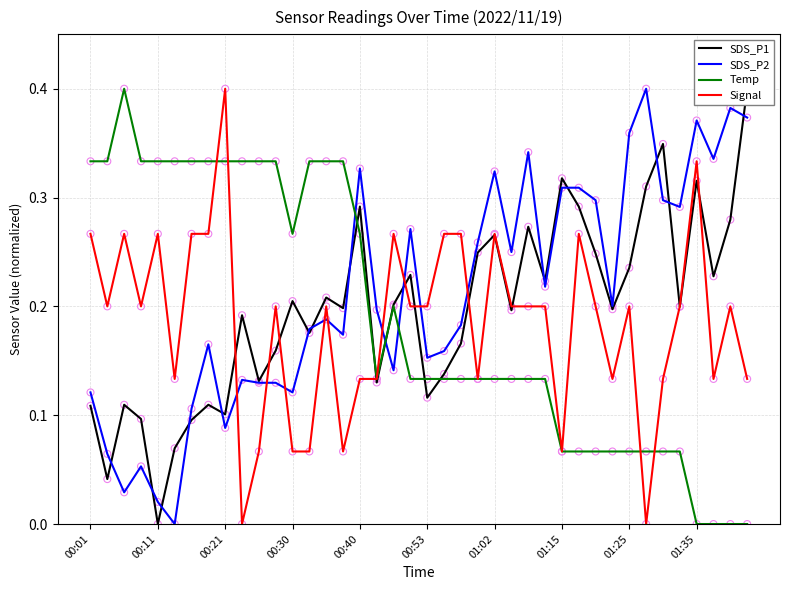

True or false: Signal and SDS_P2 intersect in this chart.

True